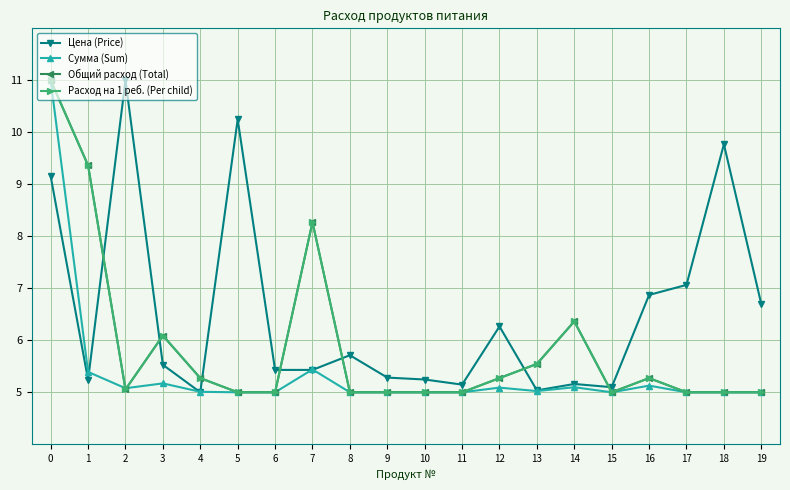

What is the value of the Сумма (Sum) point at the 2nd from the left?

5.4